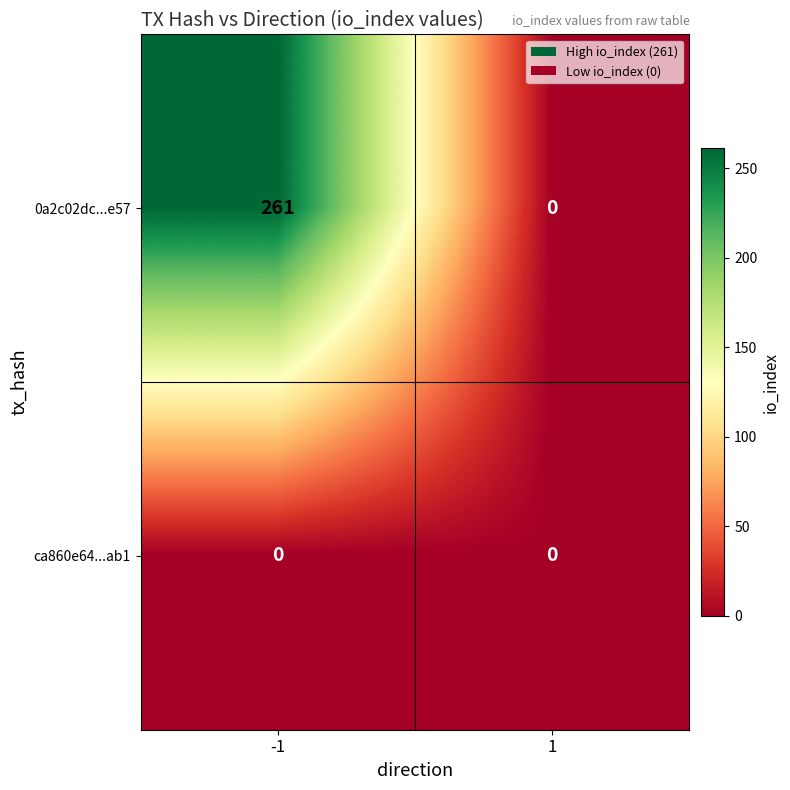

Reading left to right, list all the values displayed in this chart.

0a2c02dc...e57: 261	0
ca860e64...ab1: 0	0